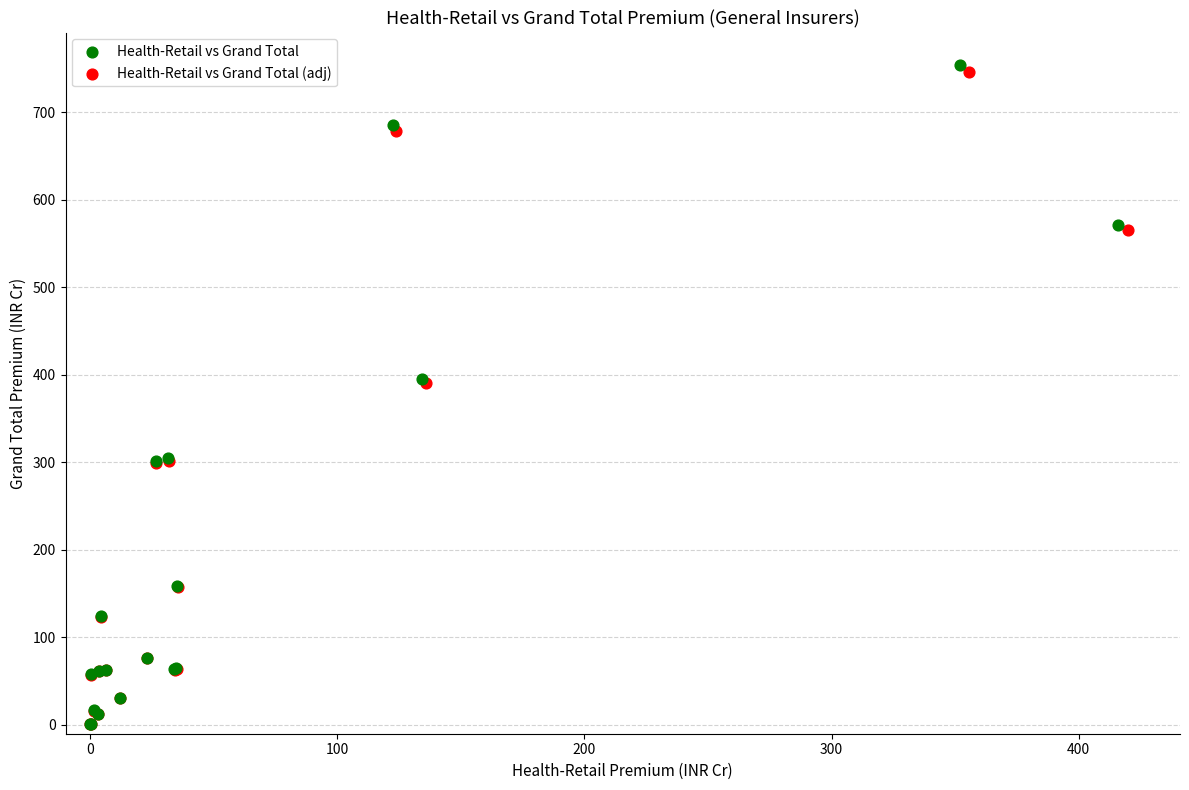

Which series has the widest spread of Y values?

Health-Retail vs Grand Total